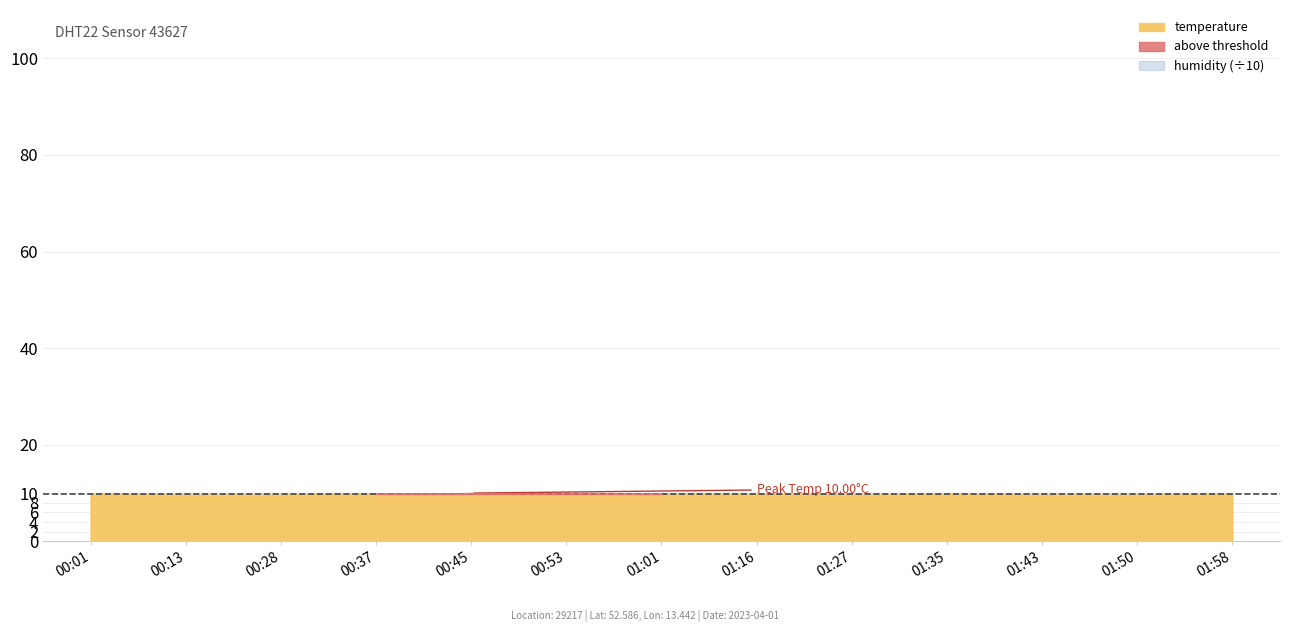

At which category does temperature reach its first local valley?

01:27